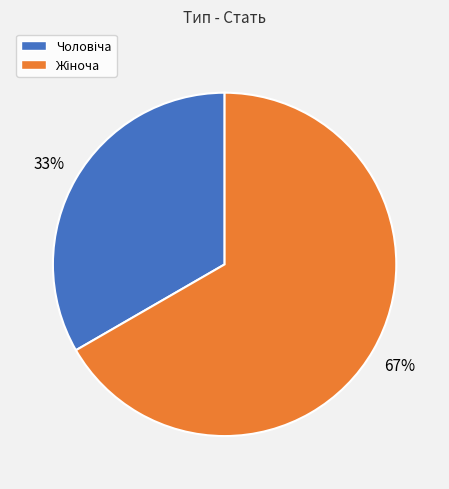

To the nearest percent, what is the average slice percentage?

50%